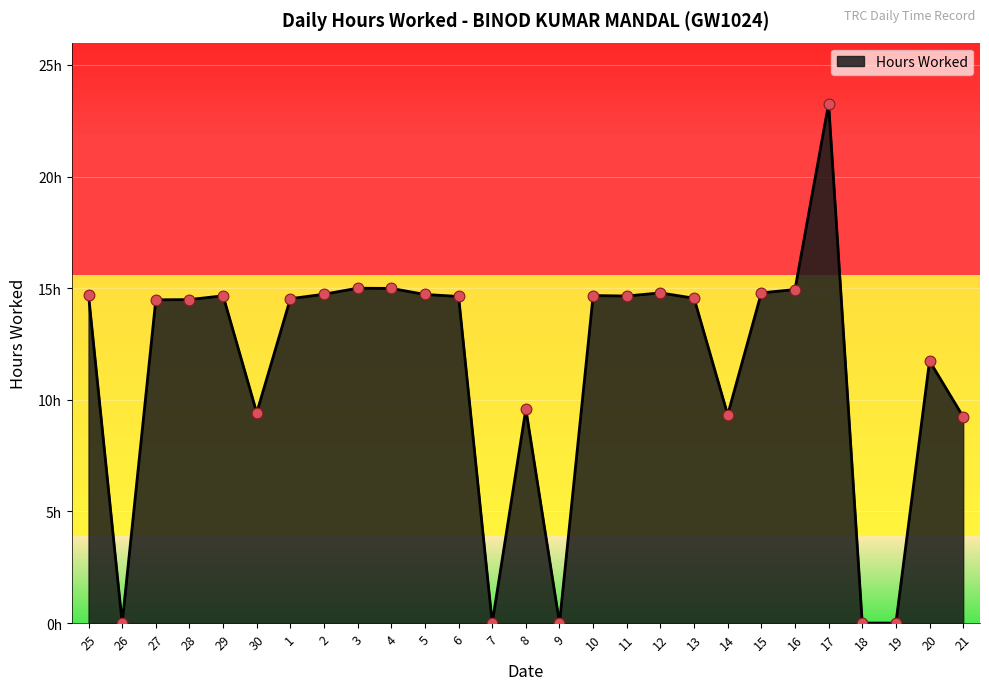

Which has a higher value, 1 or 7?

1